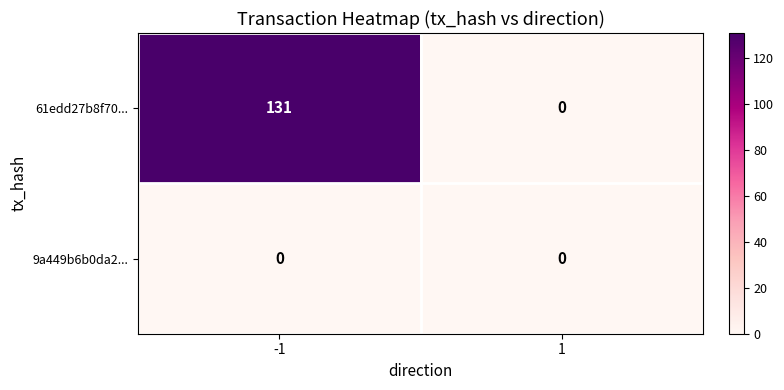

Is it true that 9a449b6b0da2... equals 0 at 1?

True